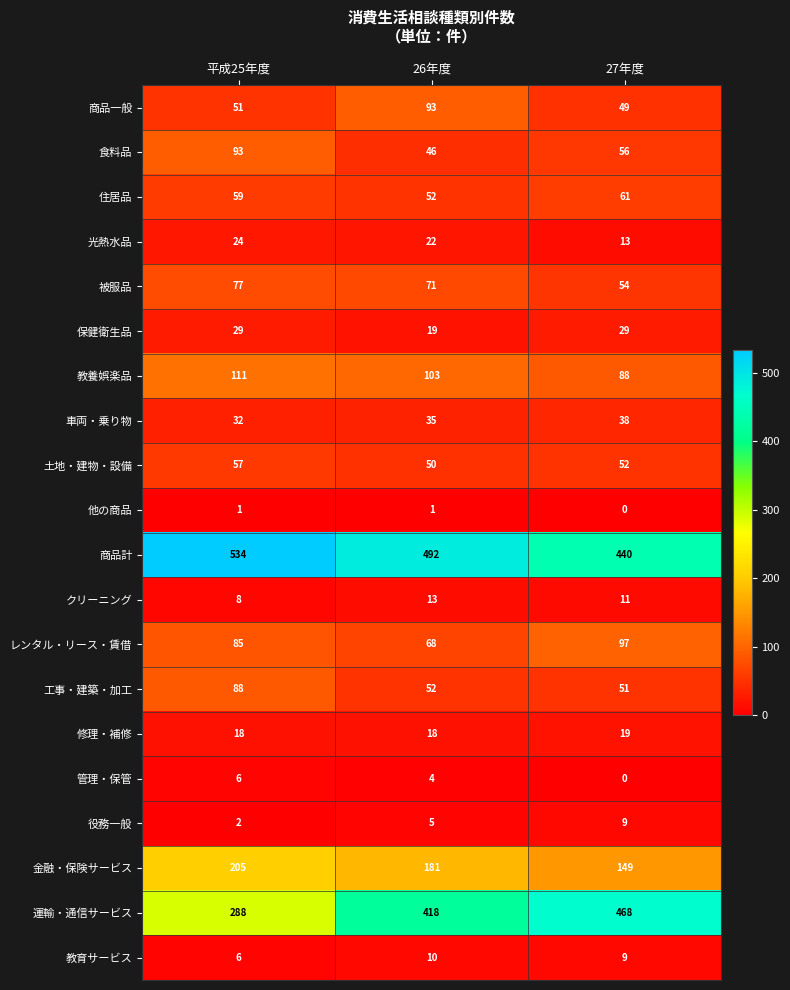

Rank the categories by 管理・保管 value from highest to lowest.

平成25年度, 26年度, 27年度